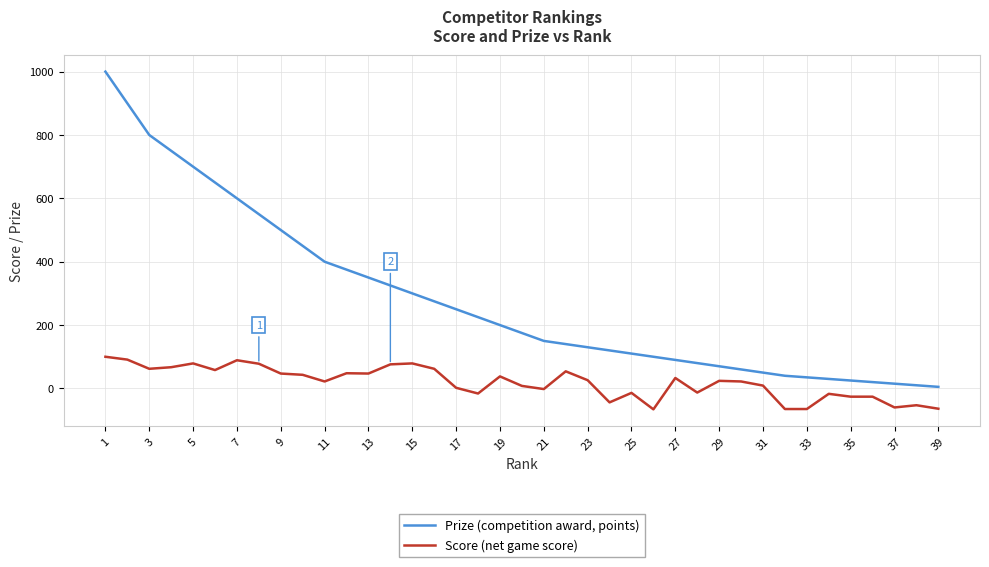

Is this an area chart (filled region under the line)?

No